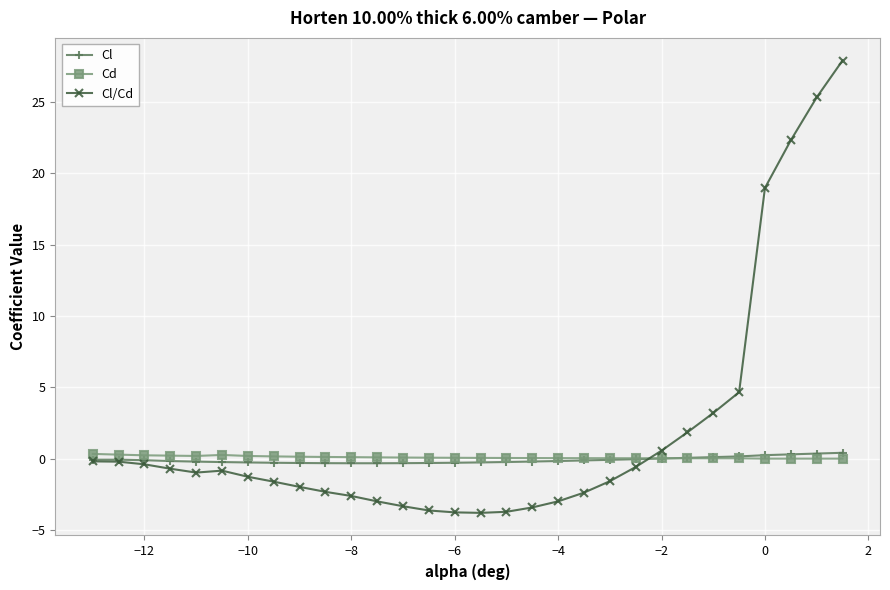

Which series has the largest range (max minus min)?

Cl/Cd